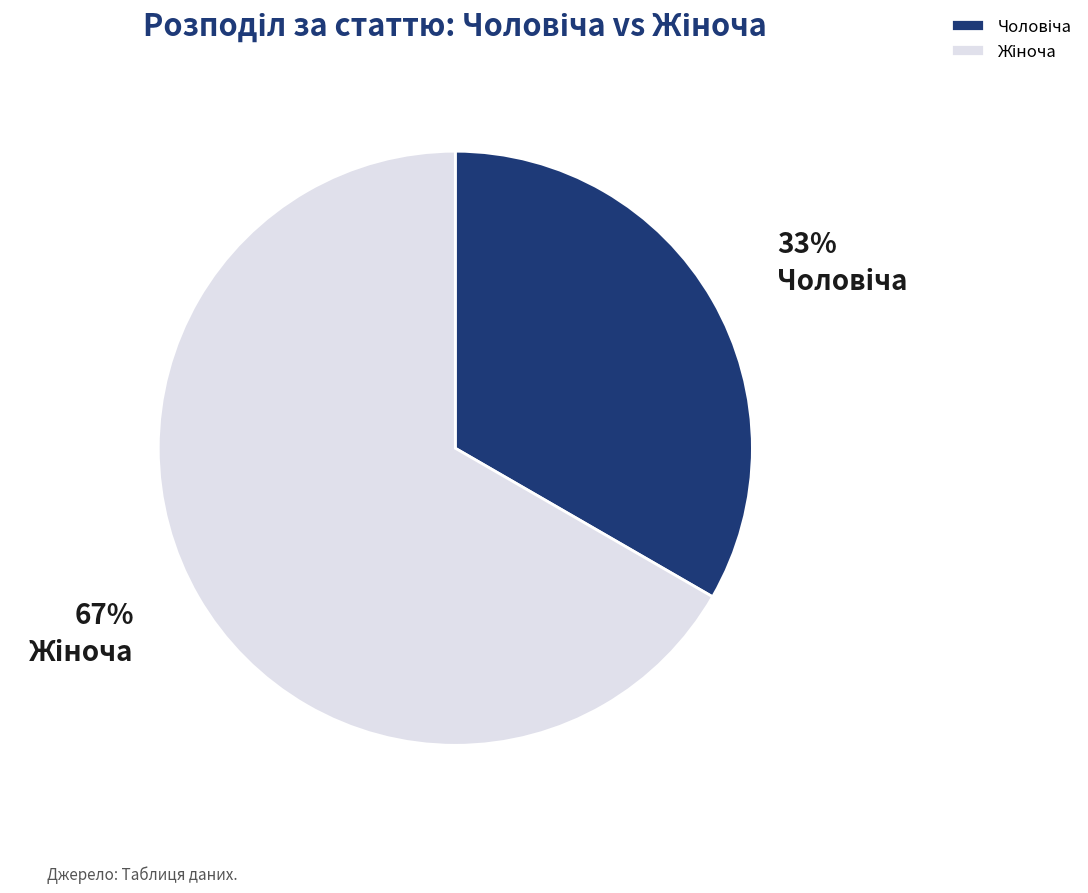

Is there any slice that represents more than half of the pie?

Yes